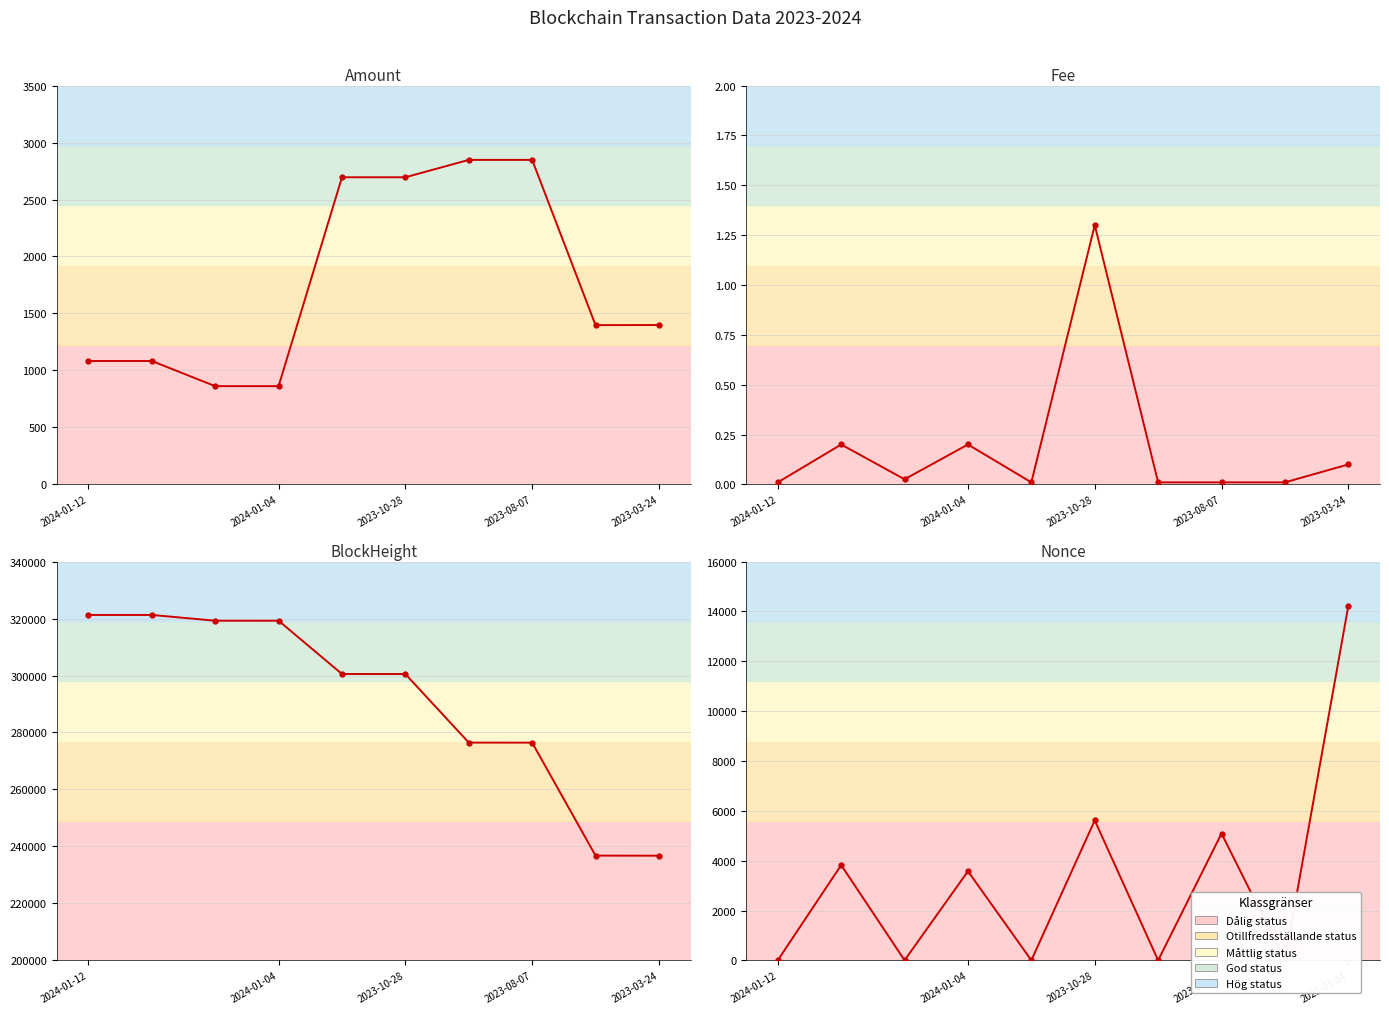

Reading left to right, transcribe all the data shown in this chart.

Amount: 1082.9	1082.9	861.9	861.9	2695.0	2695.1	2847.6	2847.6	1397.4	1398.4
Fee: 0.0	0.2	0.0	0.2	0.0	1.3	0.0	0.0	0.0	0.1
BlockHeight: 321257.0	321256.0	319234.0	319229.0	300528.0	300518.0	276450.0	276429.0	236773.0	236747.0
Nonce: 4.0	3822.0	3.0	3577.0	2.0	5616.0	1.0	5089.0	0.0	14217.0